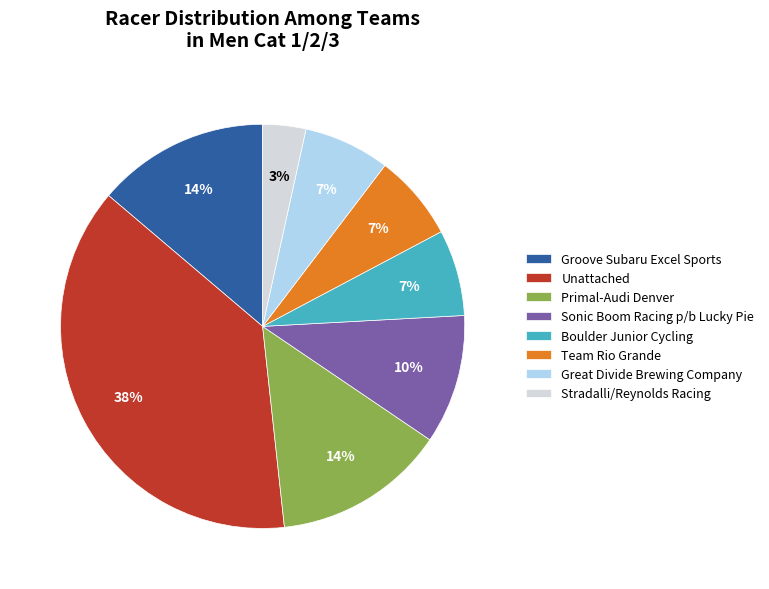

To the nearest percent, what is the average slice percentage?

12%